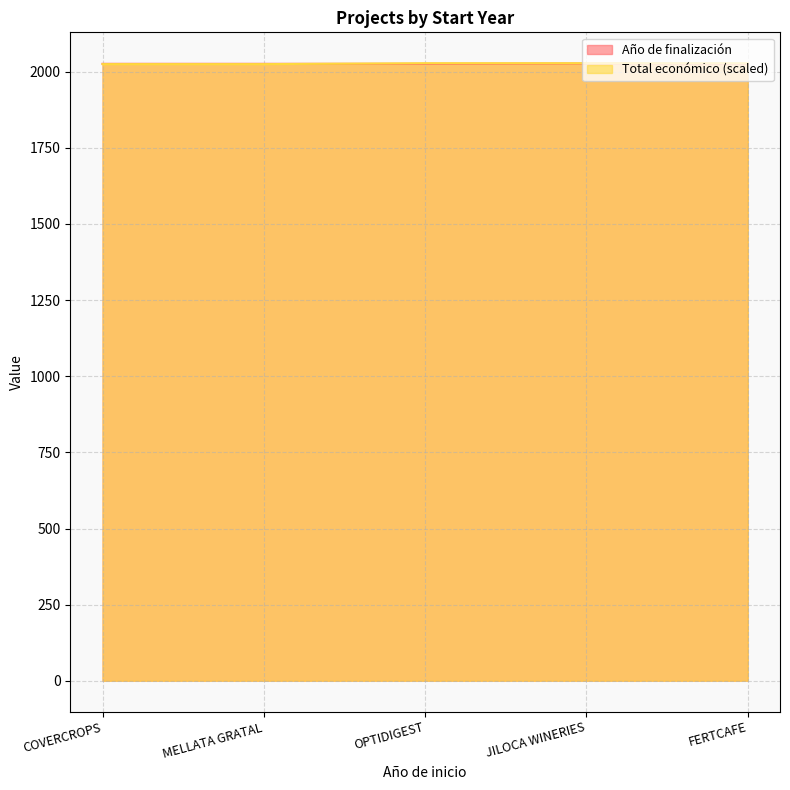

What is the spread (max minus min) of values at COVERCROPS?

1